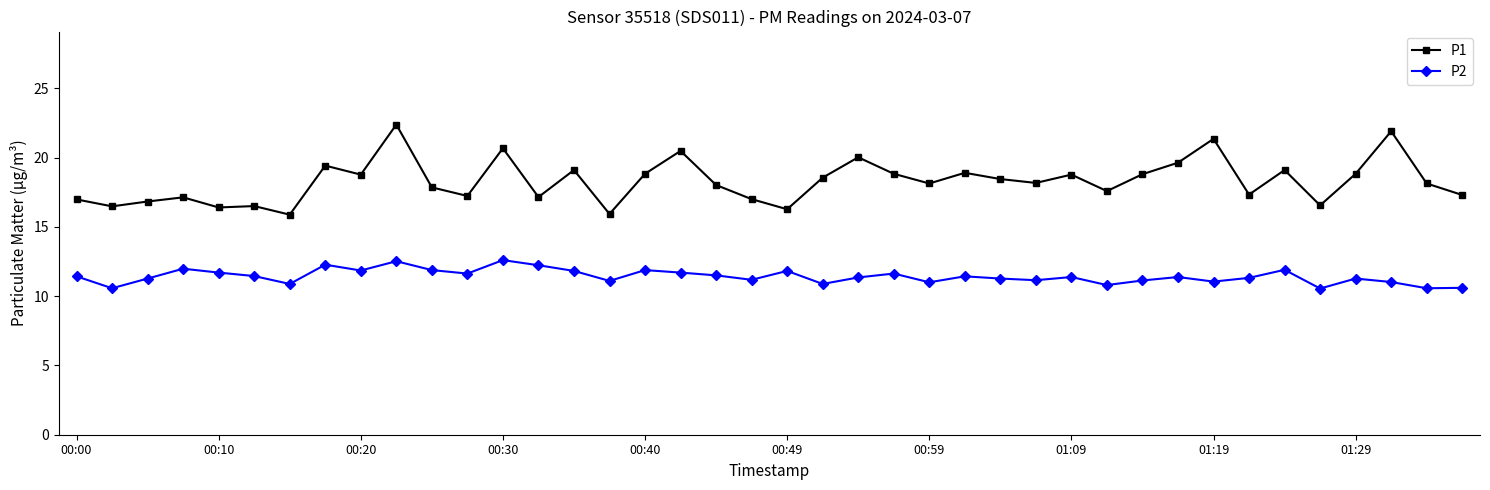

Rank the series by their maximum value, from lowest to highest.

P2, P1